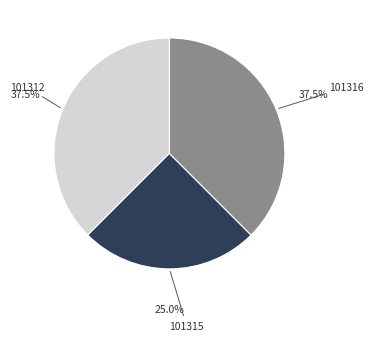

Does any single category account for the majority?

No